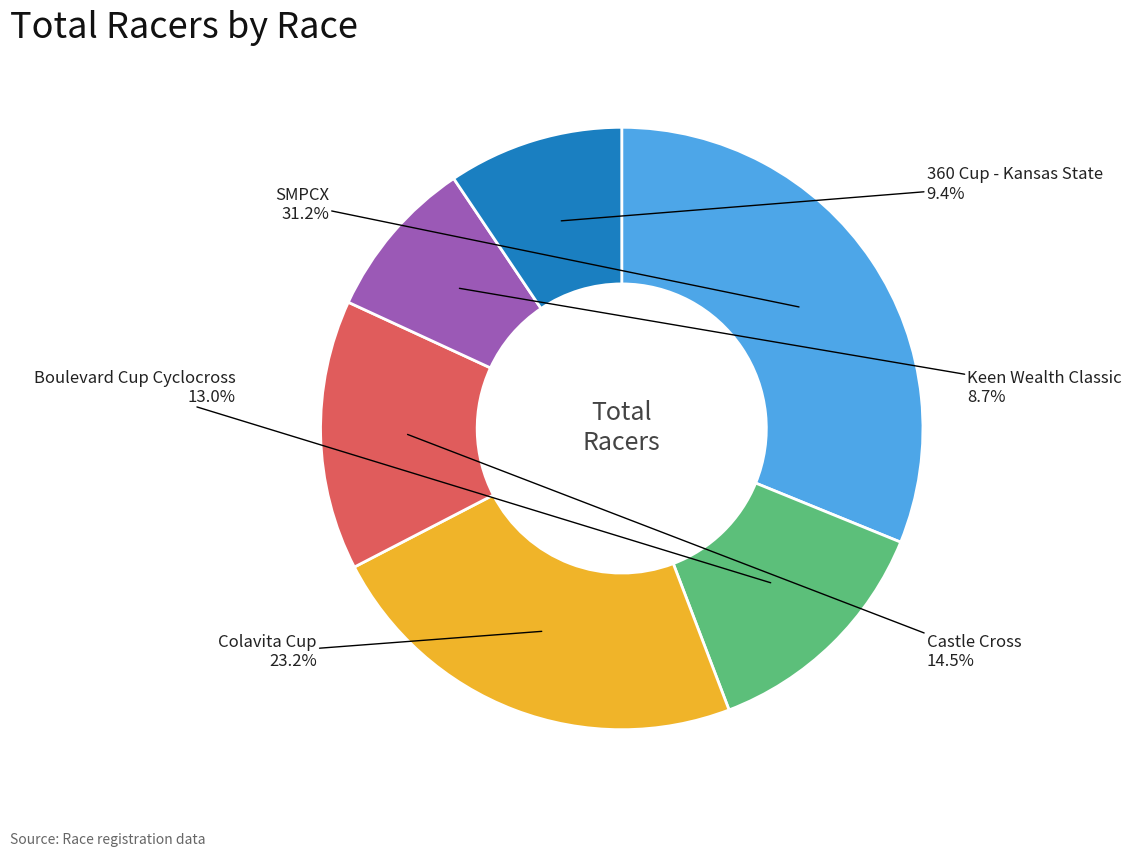

Is there a majority slice in this chart?

No